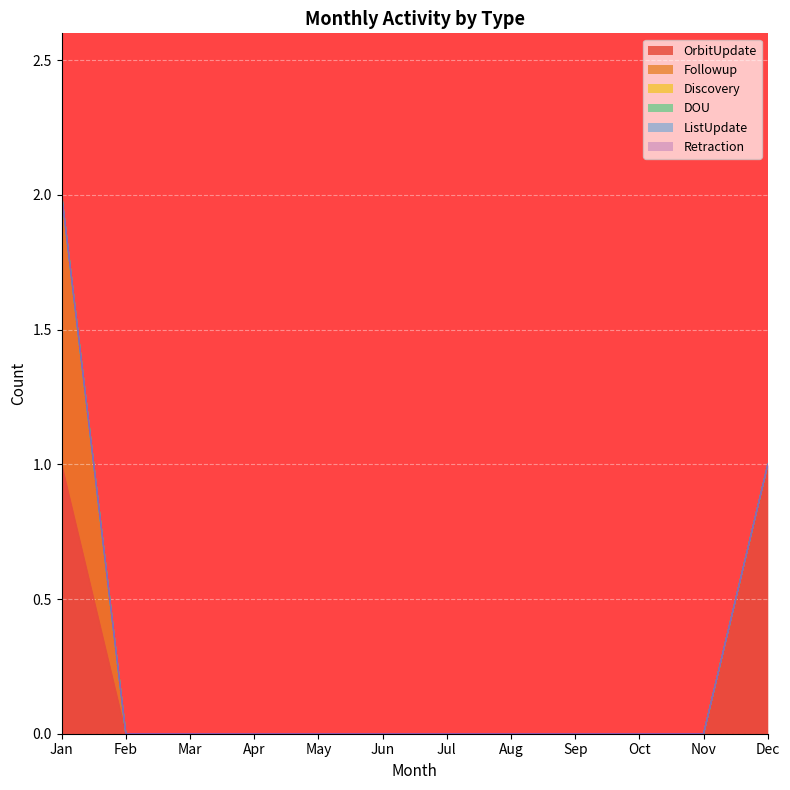

Reading right to left, what are all the values shown in this chart?

OrbitUpdate: Dec=1	Nov=0	Oct=0	Sep=0	Aug=0	Jul=0	Jun=0	May=0	Apr=0	Mar=0	Feb=0	Jan=1
Followup: Dec=0	Nov=0	Oct=0	Sep=0	Aug=0	Jul=0	Jun=0	May=0	Apr=0	Mar=0	Feb=0	Jan=1
Discovery: Dec=0	Nov=0	Oct=0	Sep=0	Aug=0	Jul=0	Jun=0	May=0	Apr=0	Mar=0	Feb=0	Jan=0
DOU: Dec=0	Nov=0	Oct=0	Sep=0	Aug=0	Jul=0	Jun=0	May=0	Apr=0	Mar=0	Feb=0	Jan=0
ListUpdate: Dec=0	Nov=0	Oct=0	Sep=0	Aug=0	Jul=0	Jun=0	May=0	Apr=0	Mar=0	Feb=0	Jan=0
Retraction: Dec=0	Nov=0	Oct=0	Sep=0	Aug=0	Jul=0	Jun=0	May=0	Apr=0	Mar=0	Feb=0	Jan=0